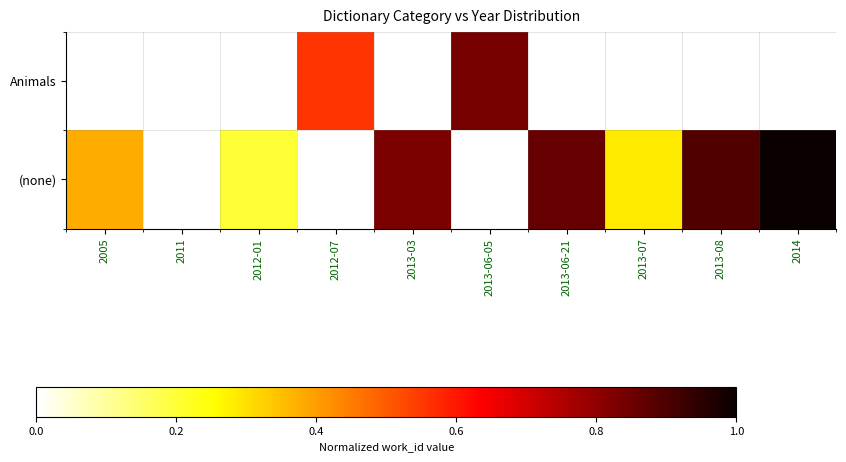

Which series has the widest spread of values?

(none)